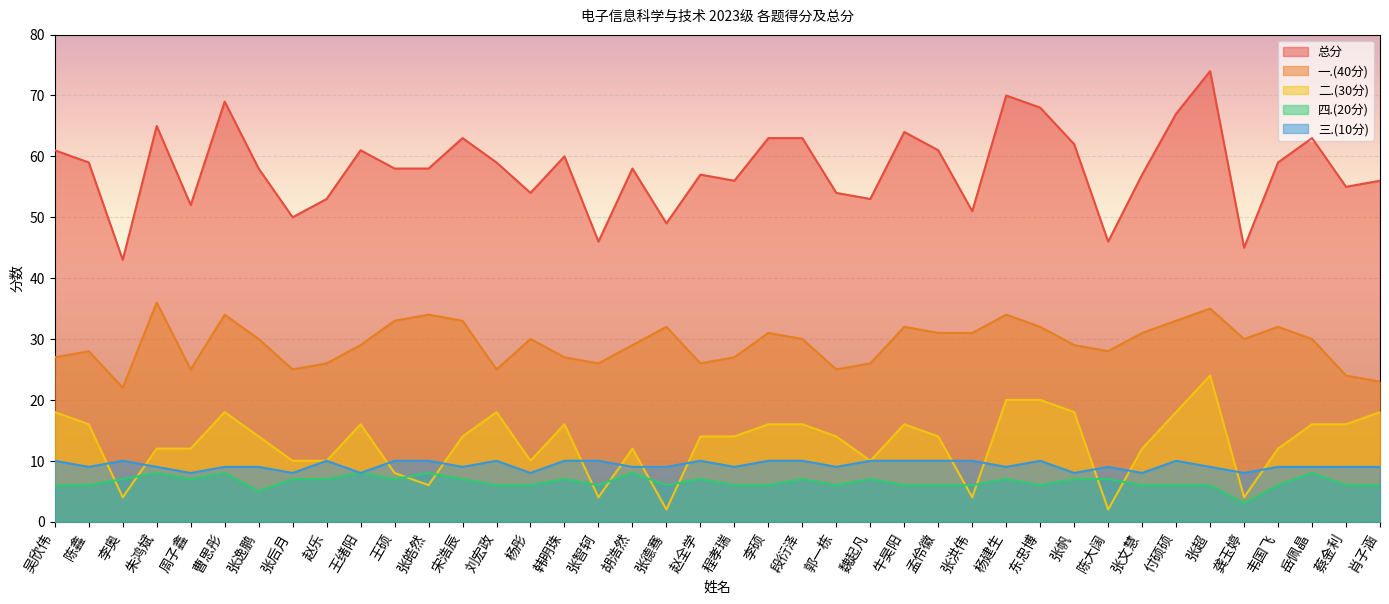

Between 张逸鹏 and 付硕硕, which series saw the biggest shift?

总分